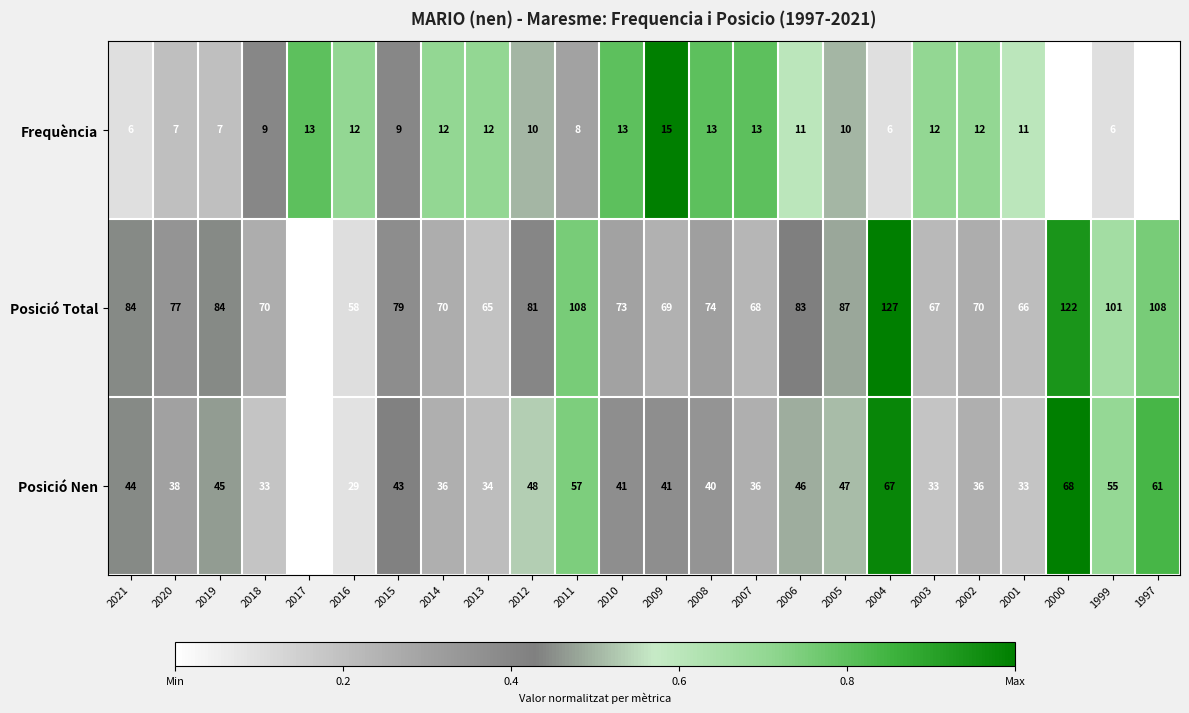

At 2016, list the series in order from smallest to largest.

Frequència, Posició Nen, Posició Total